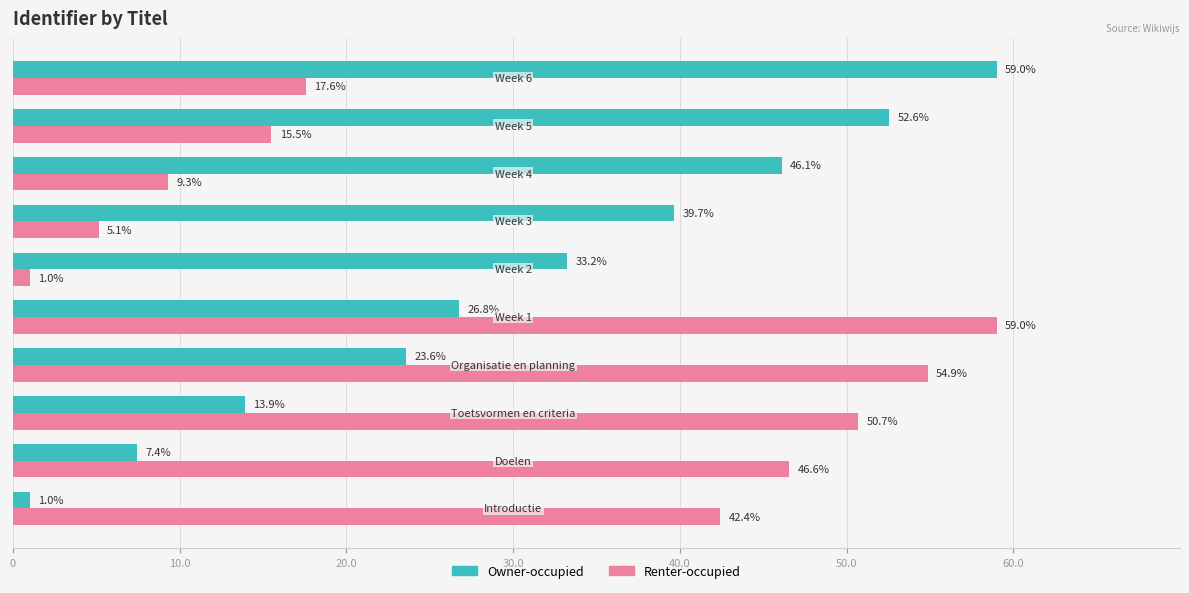

How many values in the Renter-occupied series exceed 42?

5